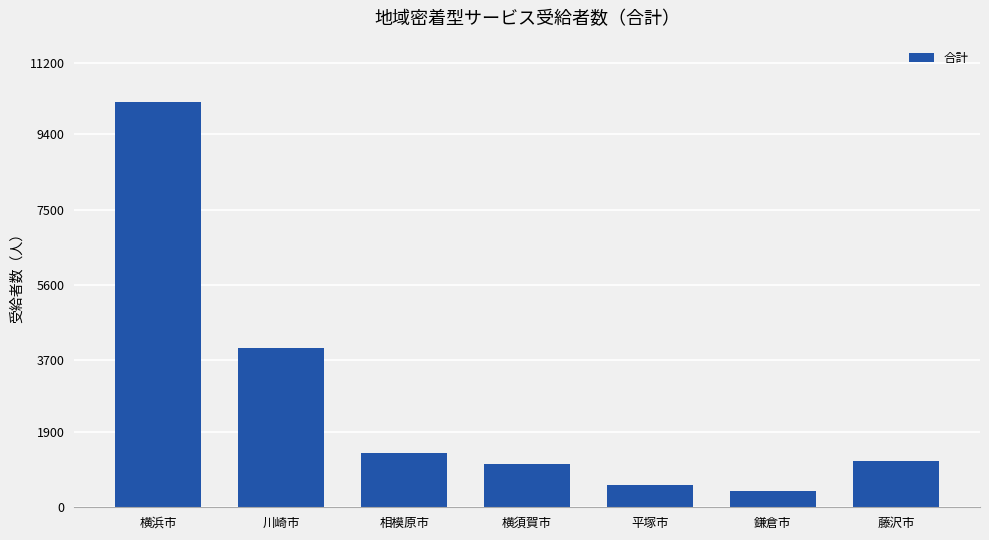

What is the value of the 3rd bar from the left?

1376